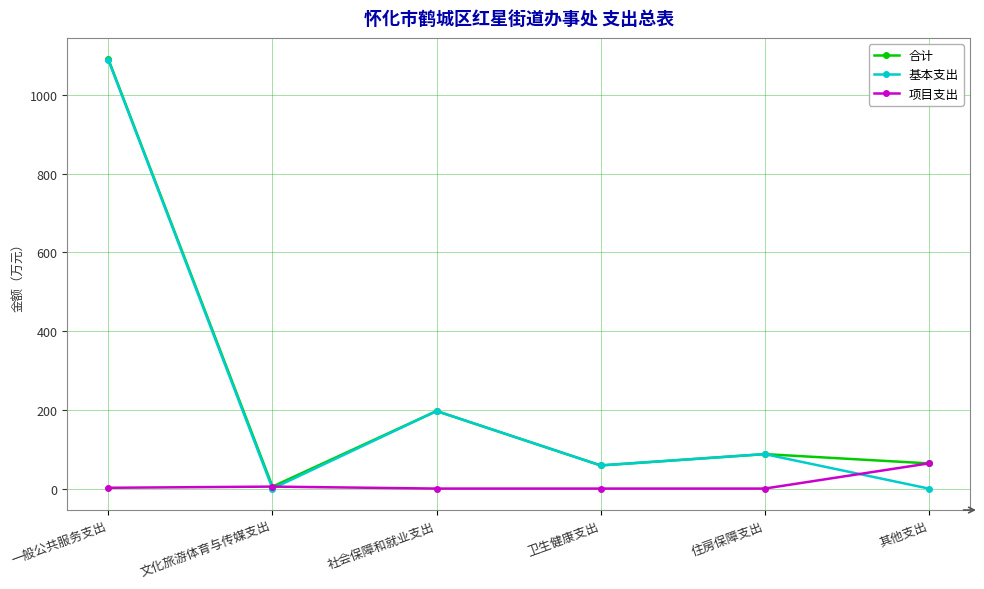

Where is 基本支出 nearest to the value 544?

社会保障和就业支出